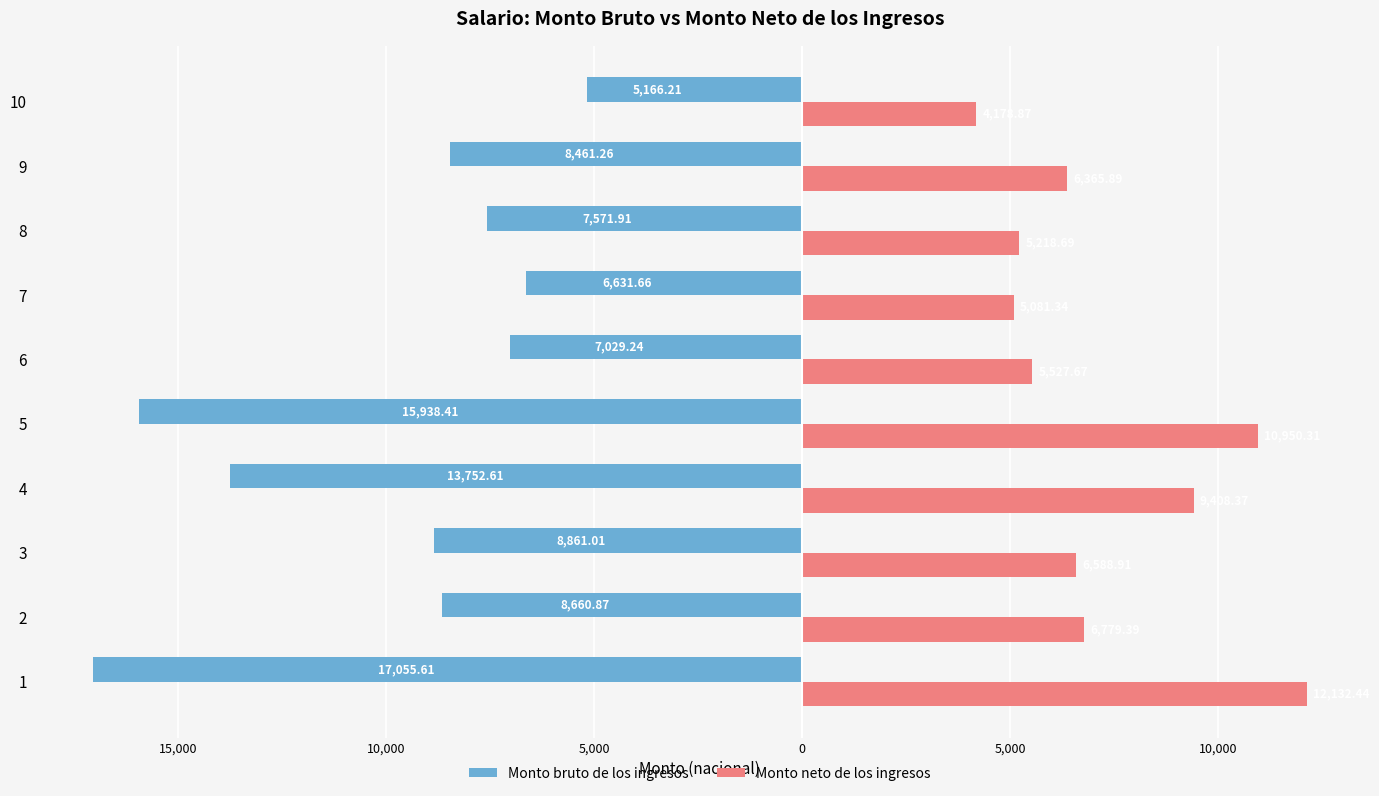

What are all the series names shown in the legend?

Monto bruto de los ingresos, Monto neto de los ingresos